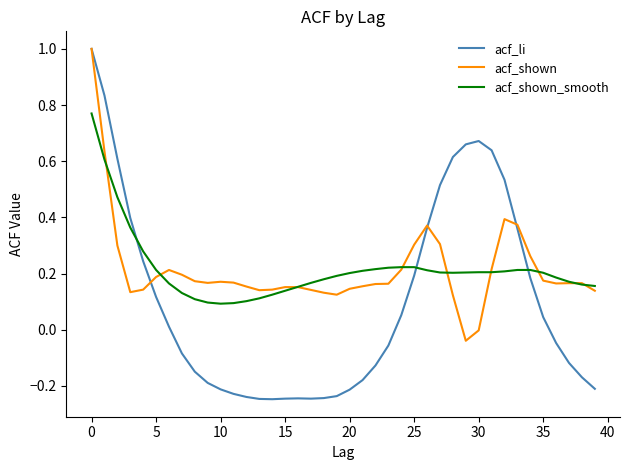

What is the highest value of the acf_shown series?

1.0